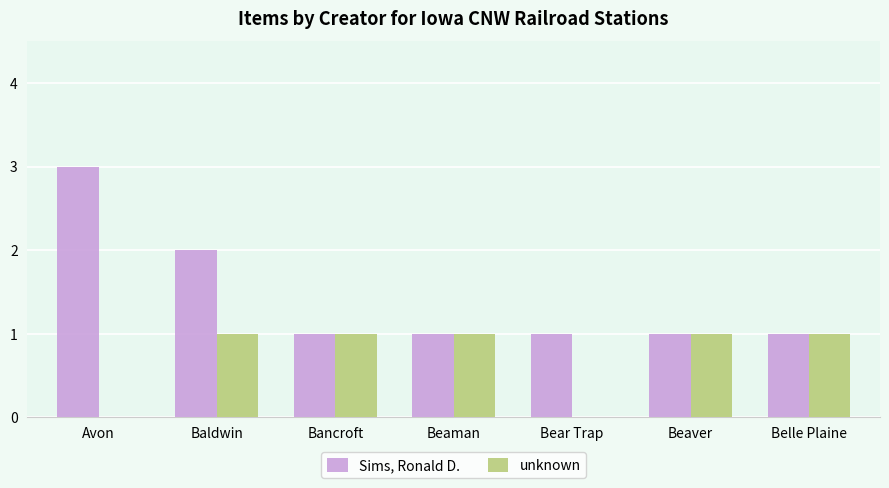

What are all the series names shown in the legend?

Sims, Ronald D., unknown